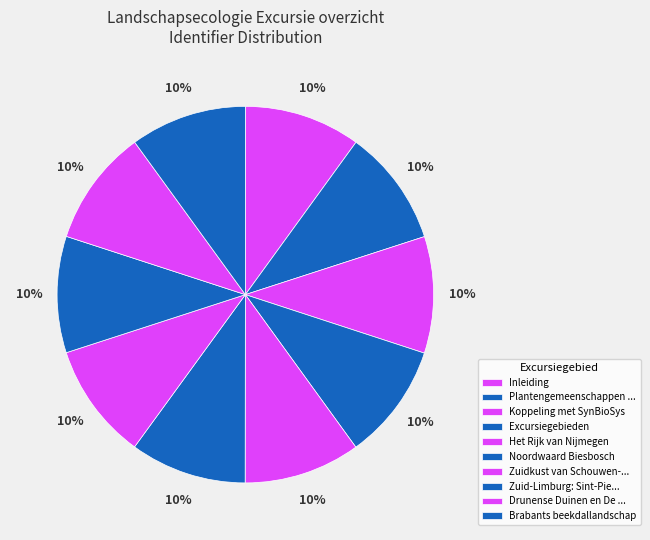

Count the number of slices in the pie.

10